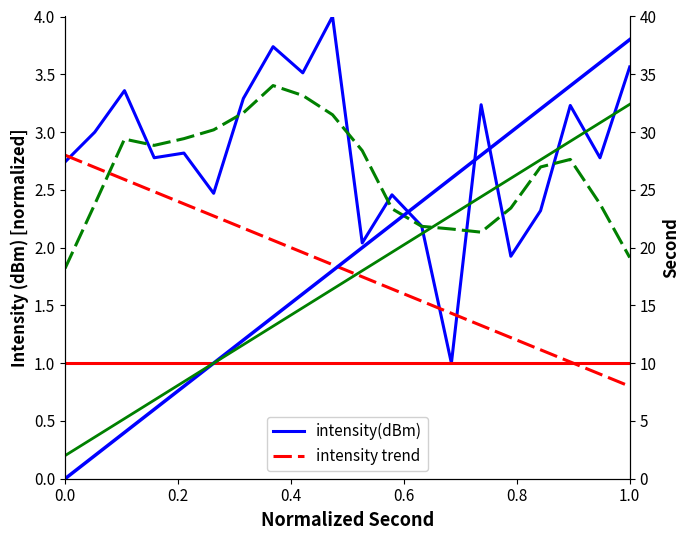

Does the chart display data point markers on the line(s)?

No